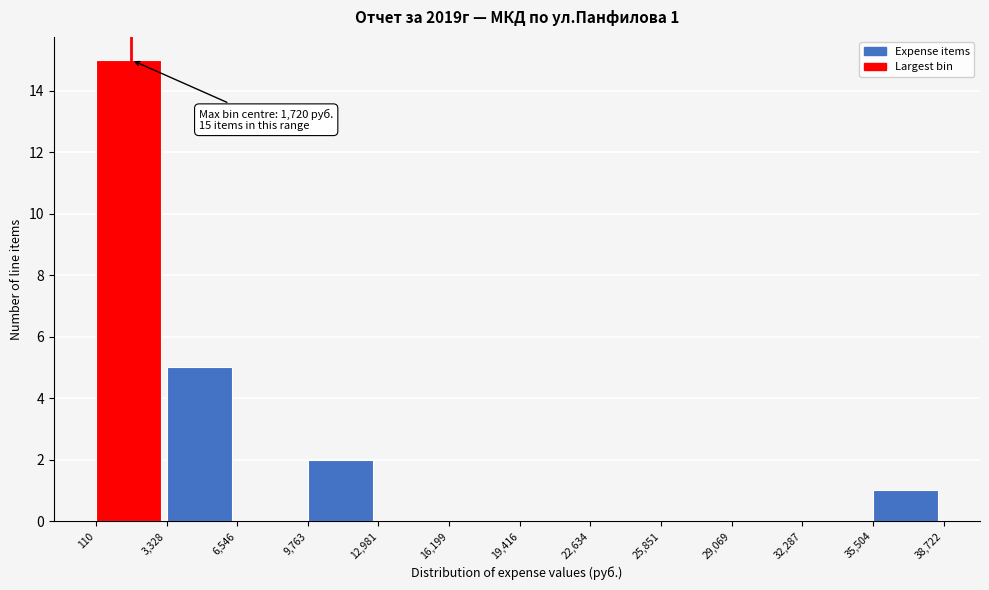

Over which range of the x-axis is the bar tallest?

110 to 3,328